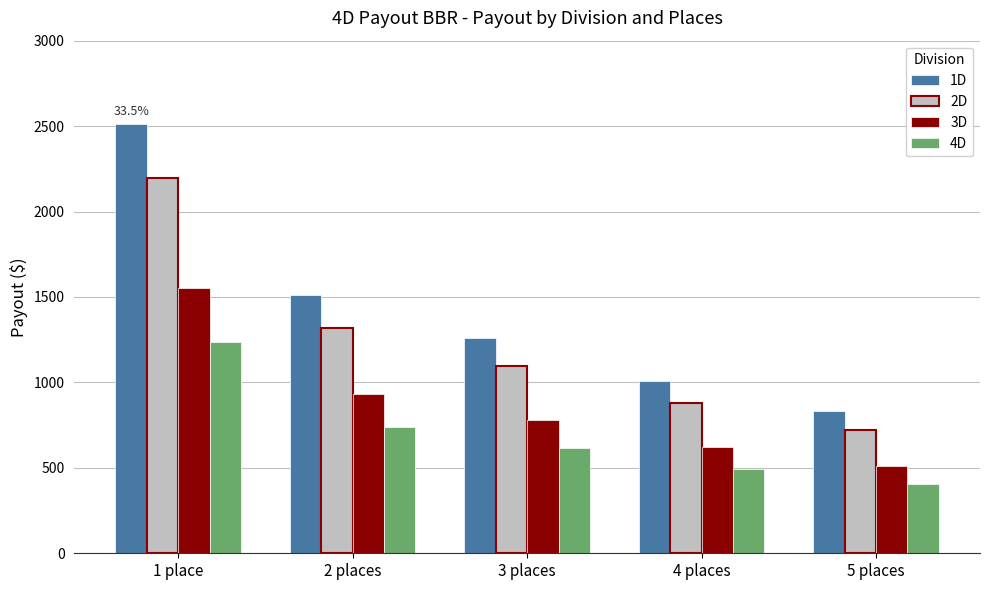

Which category has the highest value across all series?

1 place